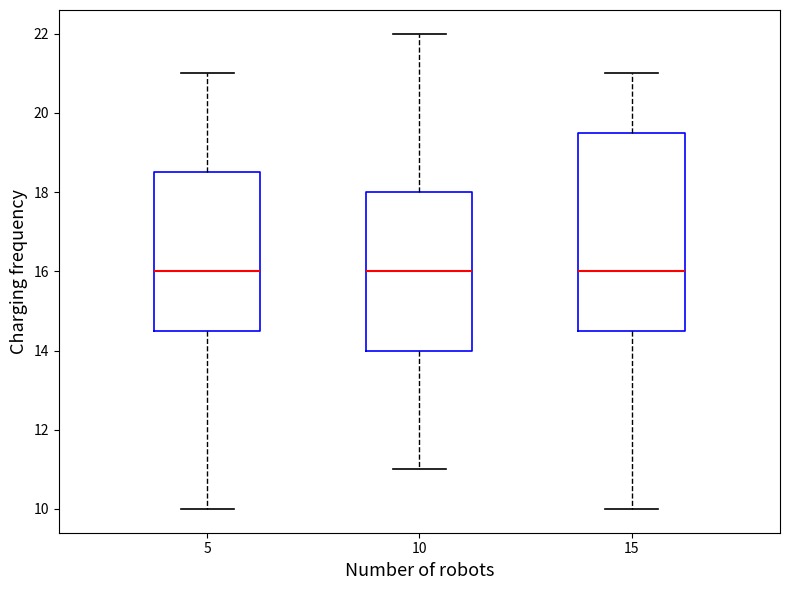

Where is the lower edge of the box at x = 15 on the y-axis? The values are not printed on the chart, so give them approximately, as read against the axis.

14.6